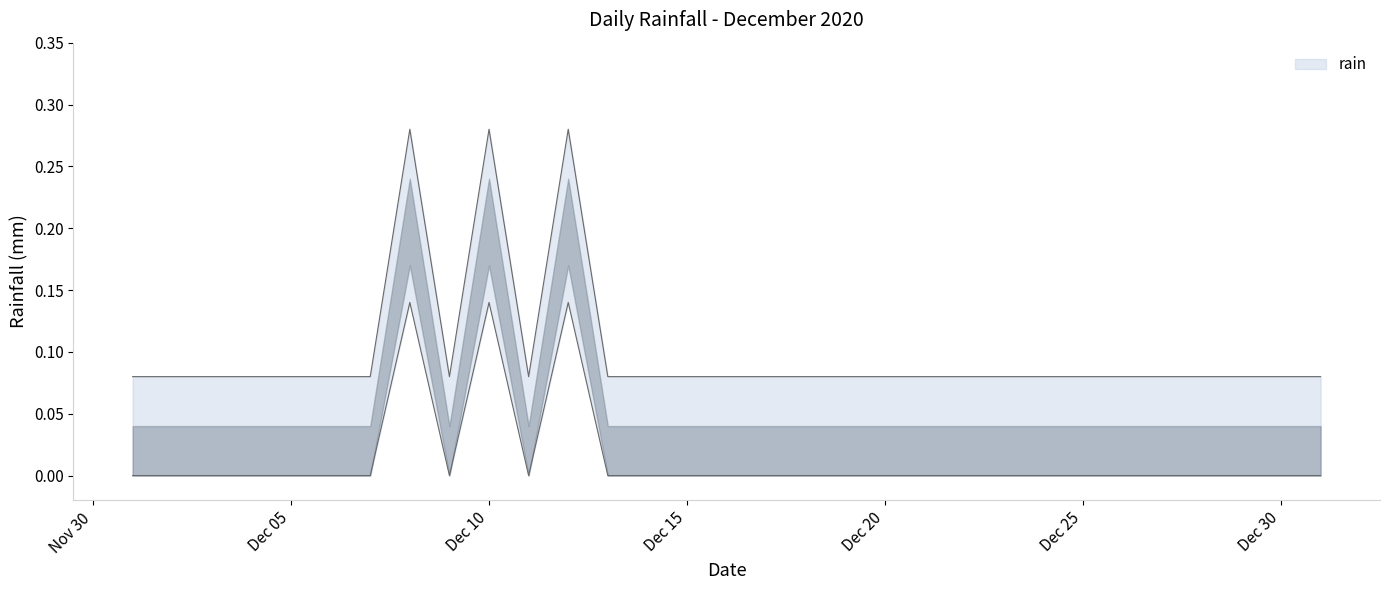

How many lines are shown in the chart?

1